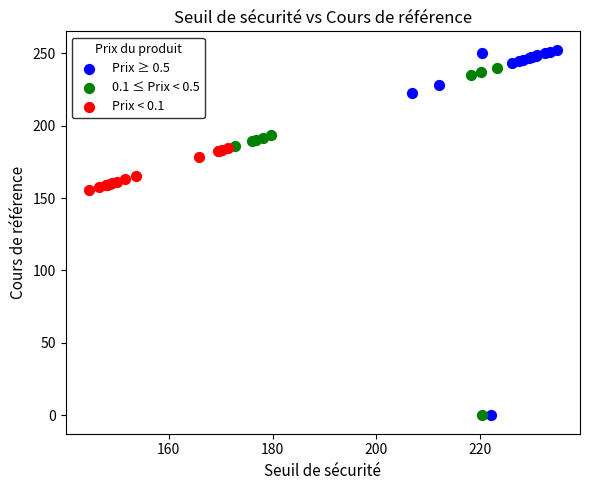

Which series contains the highest Y value?

Prix ≥ 0.5